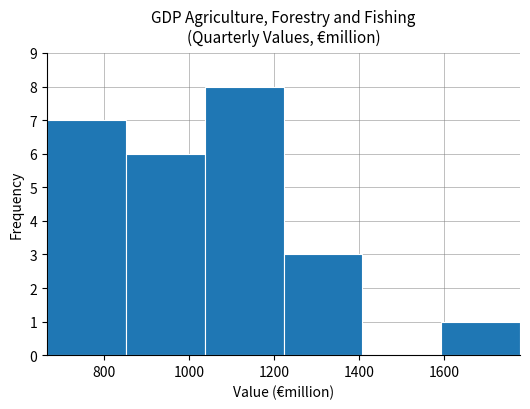

Reading left to right, list every bar in this chart as the range it spans on the x-axis followed by its height. Neither the bar edges nor the heights are printed on the chart, so give them approximately, as read against the axes.

660 to 860: 7
860 to 1040: 6
1040 to 1220: 8
1220 to 1400: 3
1400 to 1600: 0
1600 to 1780: 1